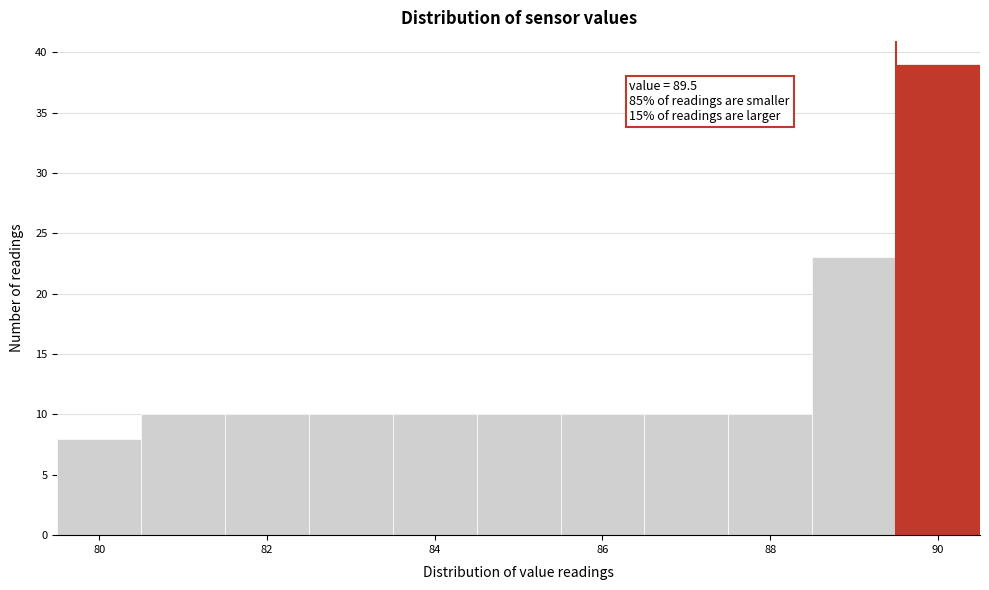

Over which range of the x-axis is the bar tallest?

89.5 to 90.5